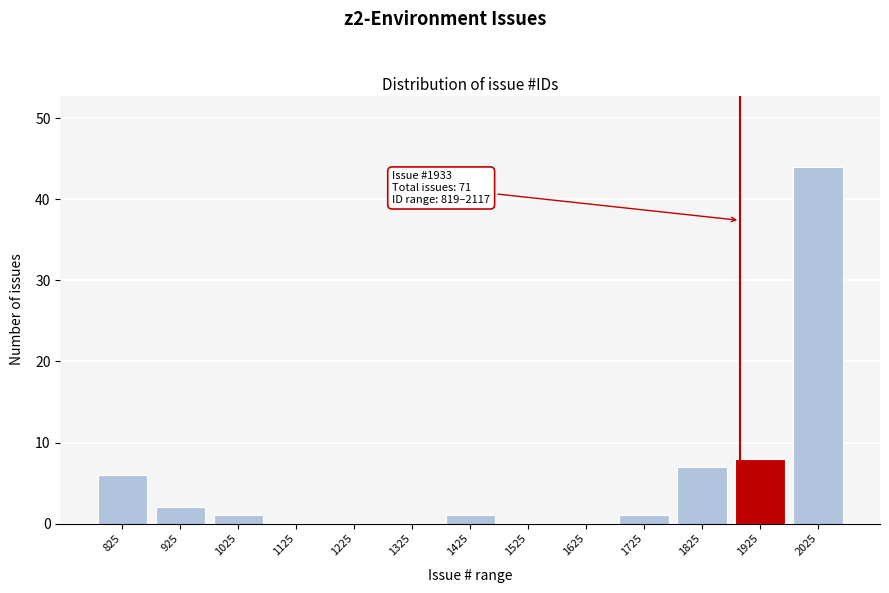

Reading right to left, extract all data points from this chart.

2025=44	1925=8	1825=7	1725=1	1625=0	1525=0	1425=1	1325=0	1225=0	1125=0	1025=1	925=2	825=6